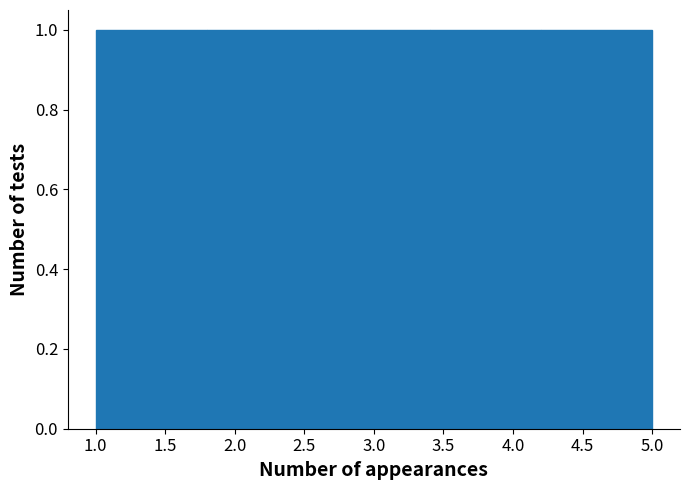

Reading left to right, list every bar in this chart as the range it spans on the x-axis followed by its height. The values are not printed on the chart, so give them approximately, as read against the axis.

1.0 to 1.8: 1
1.8 to 2.6: 1
2.6 to 3.4: 1
3.4 to 4.2: 1
4.2 to 5.0: 1